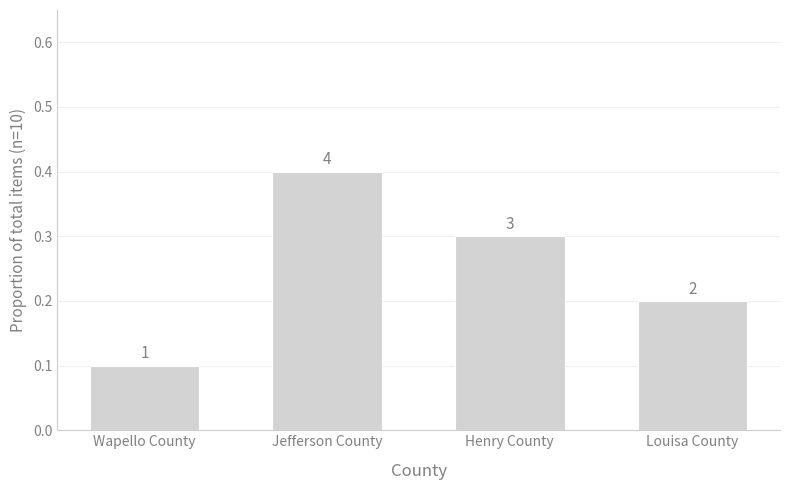

What is the difference between the second highest and minimum values?

0.2